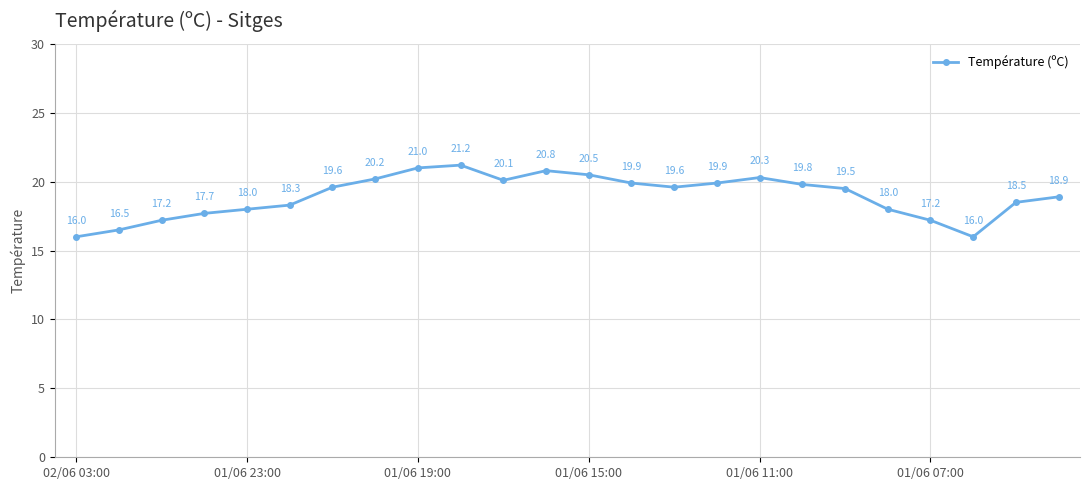

What is the difference between the maximum and second lowest values?

5.2